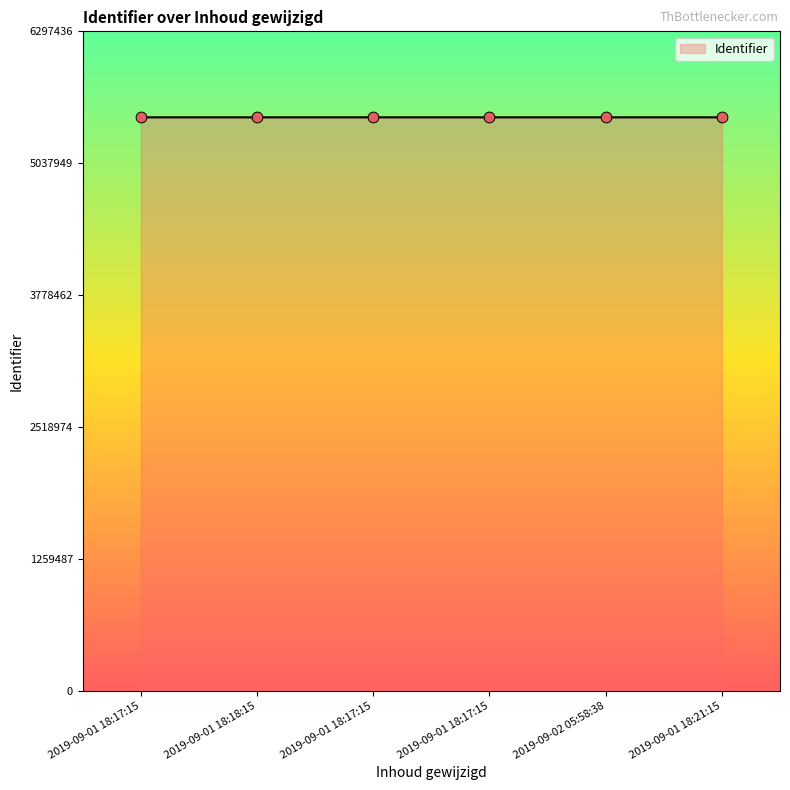

Which has a higher value, 2019-09-02 05:58:38 or 2019-09-01 18:18:15?

2019-09-02 05:58:38